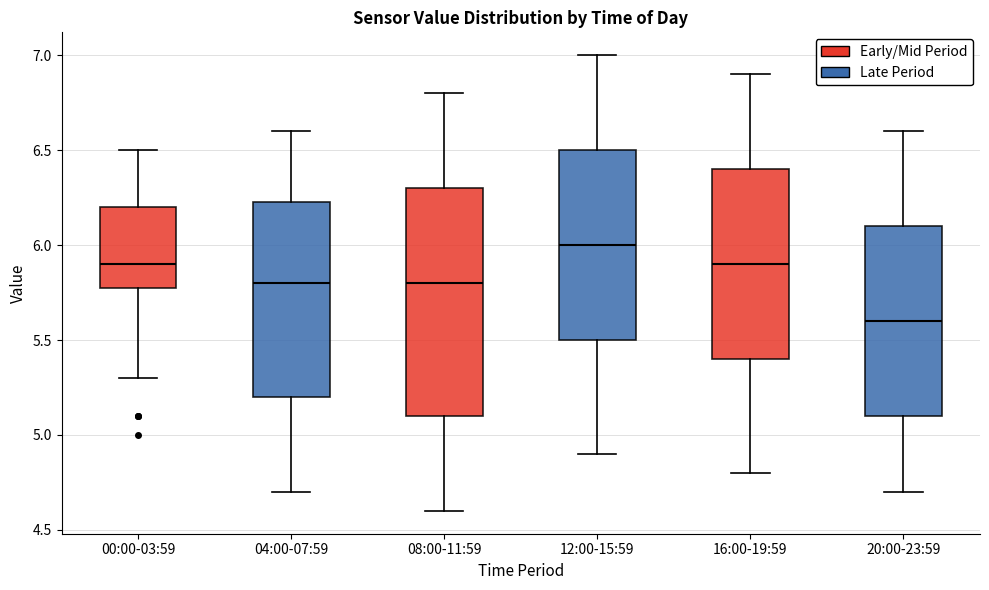

Which box's median line is the lowest?

20:00-23:59